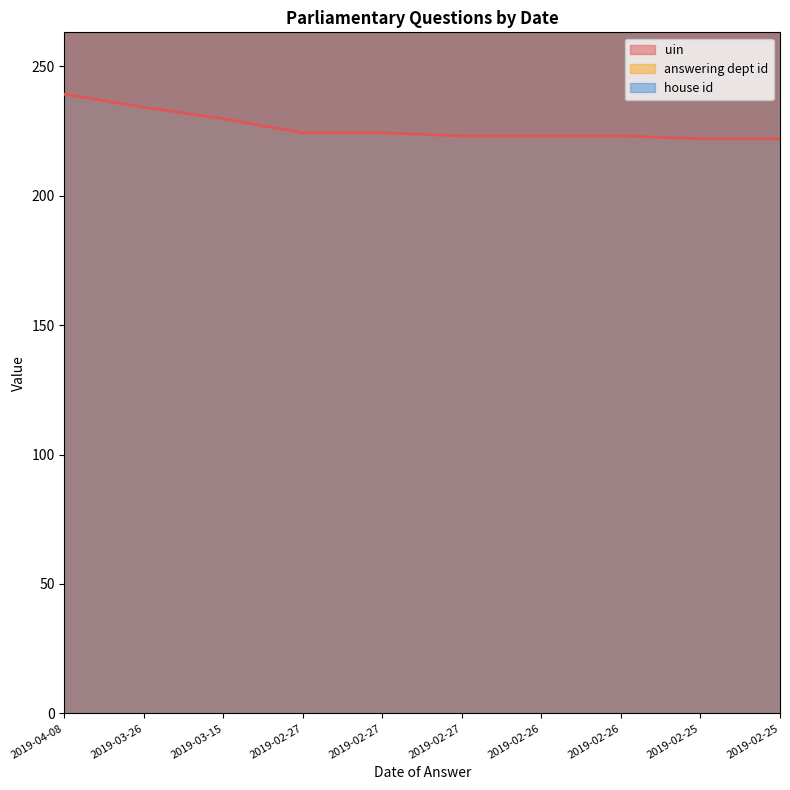

What is the sum of all uin values?

2265.2